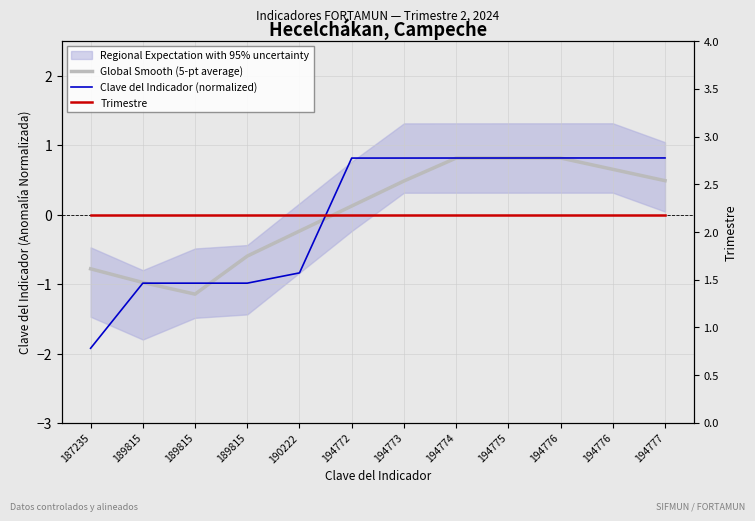

The Global Smooth (5-pt average) series shows -0.6 at 189815. True or false?

True